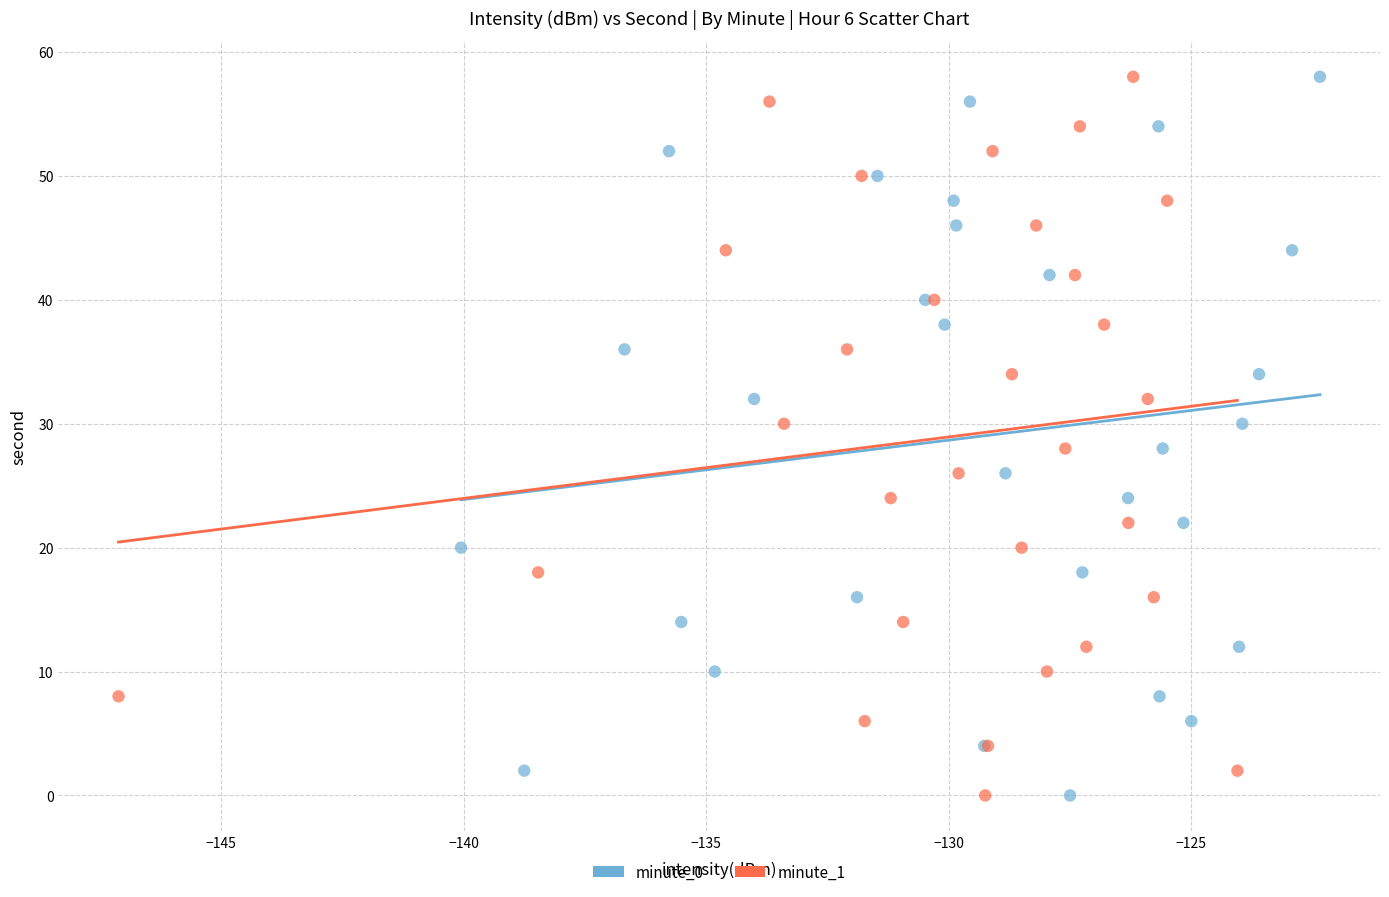

What are all the series names shown in the legend?

minute_0, minute_1